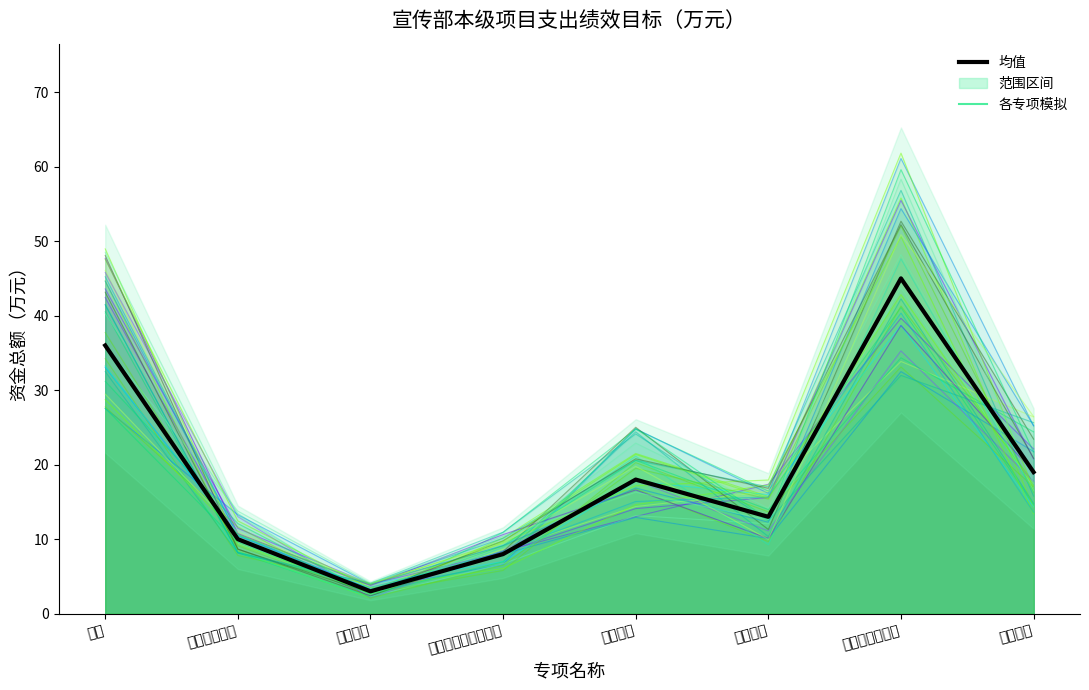

Reading right to left, transcribe all the data shown in this chart.

19	45	13	18	8	3	10	36